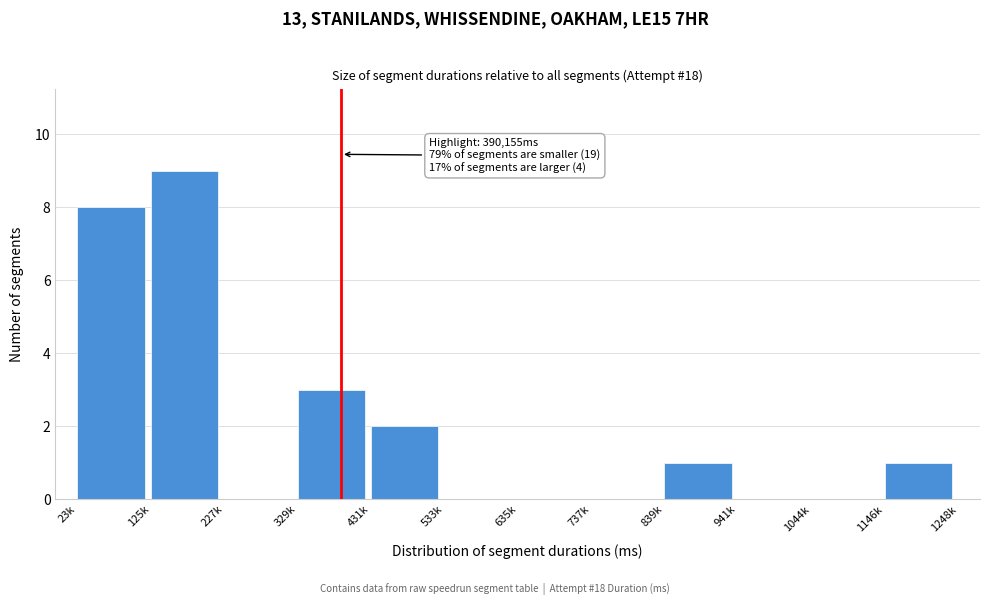

Reading left to right, list all the values displayed in this chart.

23k=8	125k=9	227k=0	329k=3	431k=2	533k=0	635k=0	737k=0	839k=1	941k=0	1044k=0	1146k=1